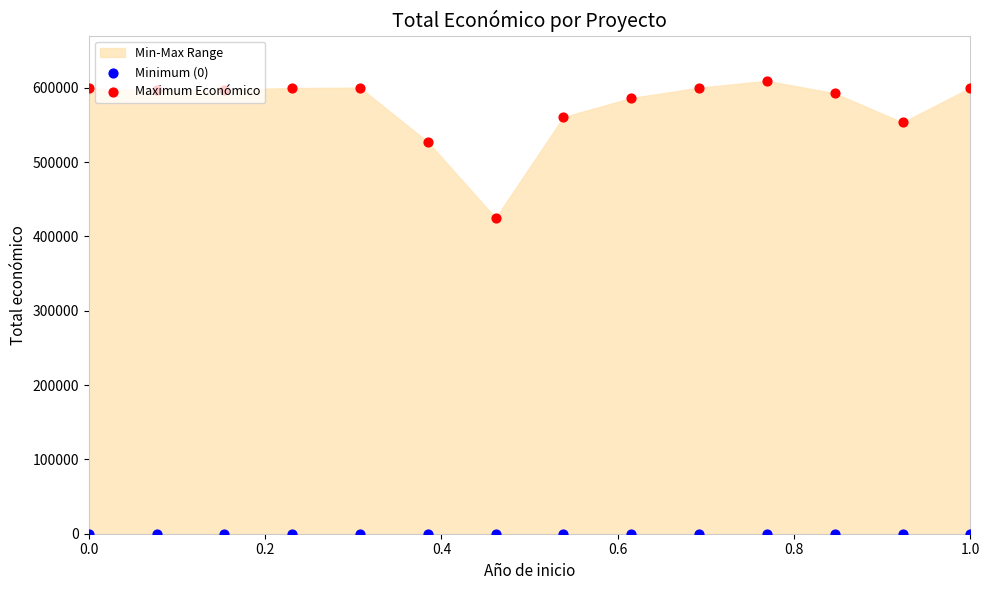

Which series contains the lowest Y value?

Minimum (0)